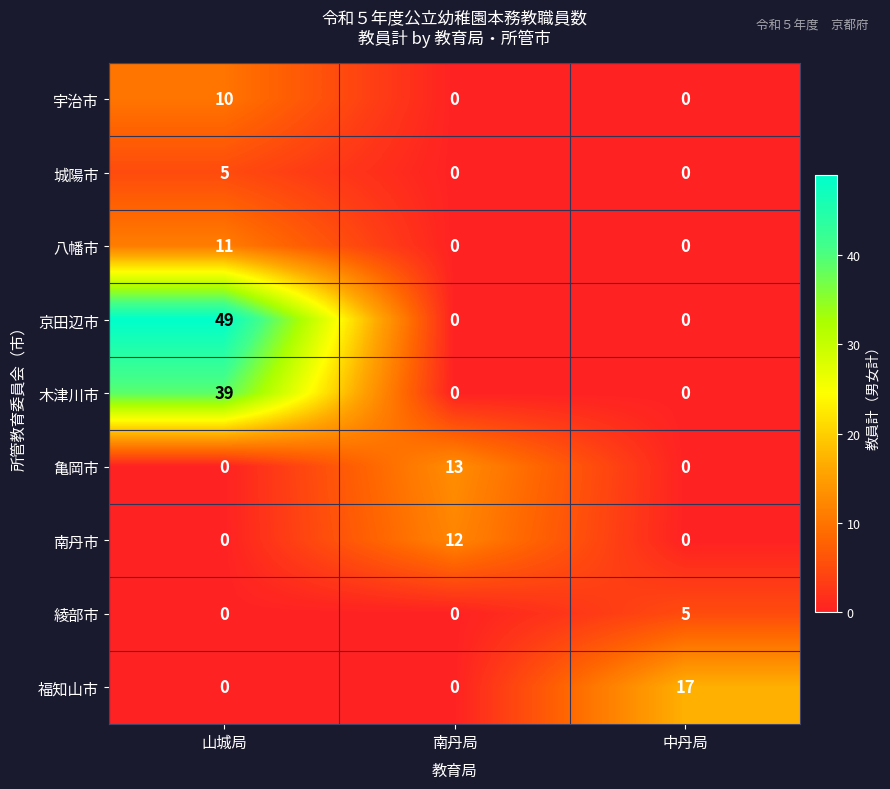

What is the difference between the maximum and minimum values in the 南丹市 series?

12